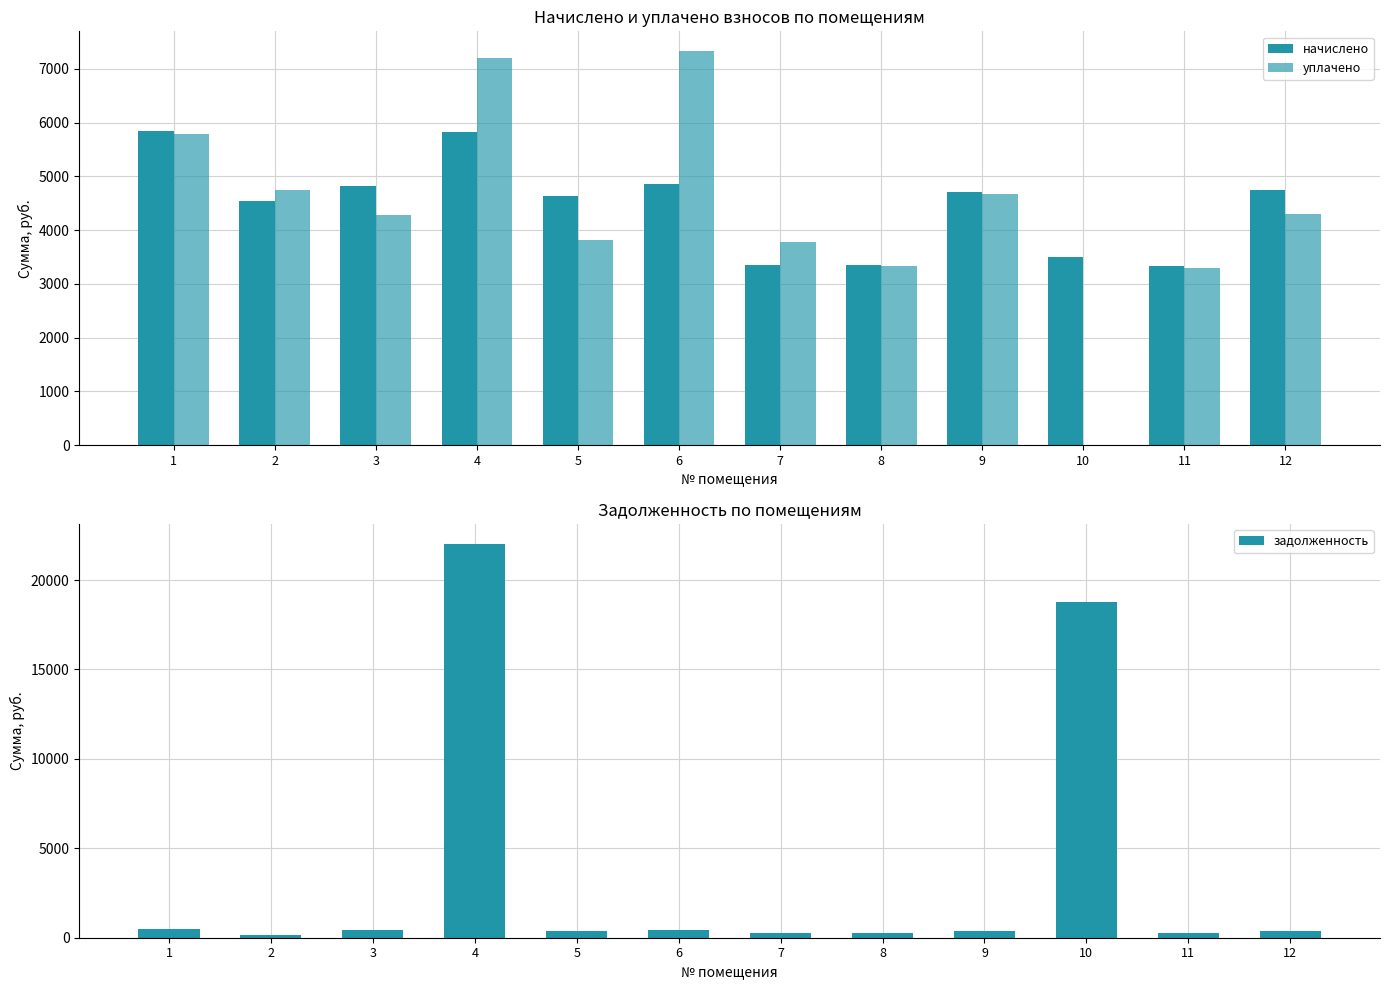

How many bars are there in total?

36